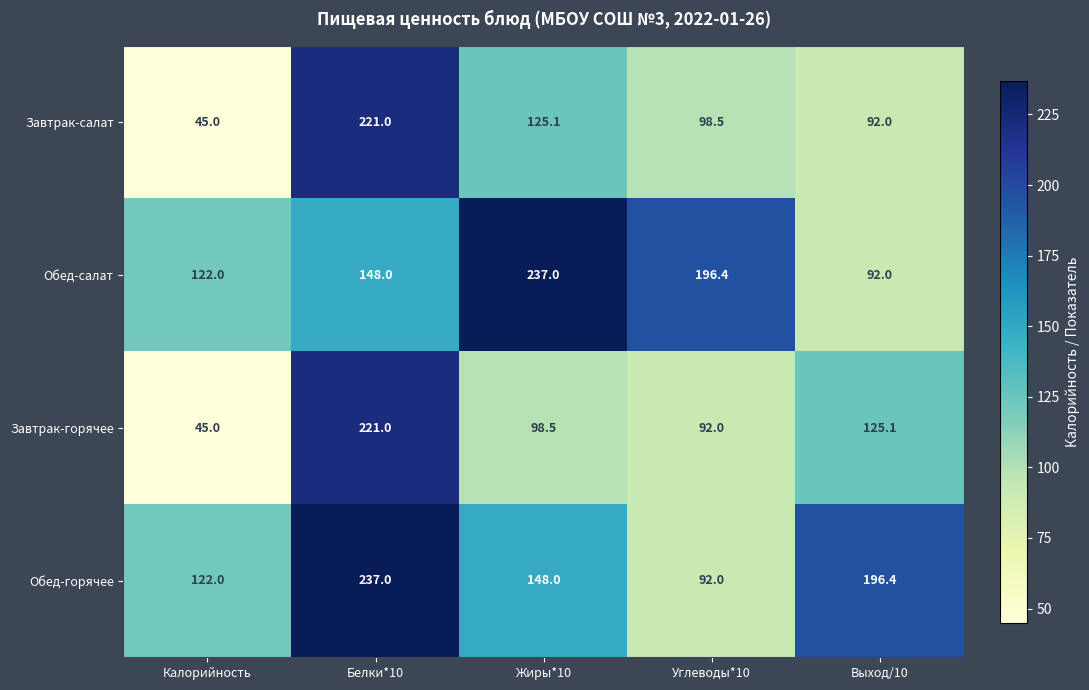

At how many categories does at least one series exceed 225?

2